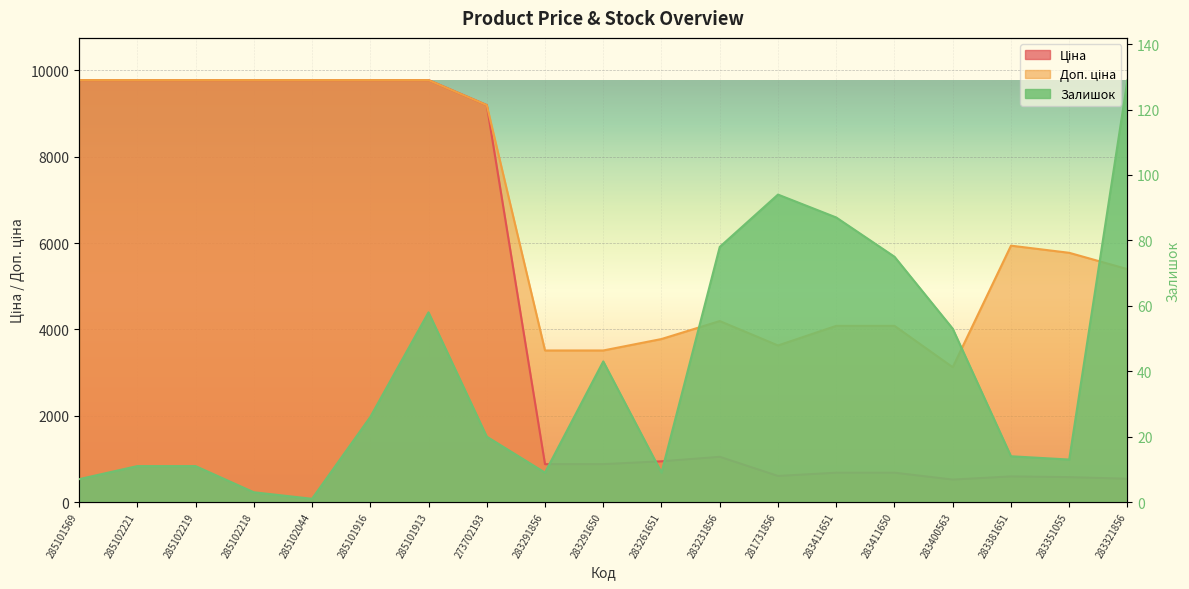

What is the sum of the Залишок values at 283231856 and 283261651?

87.0